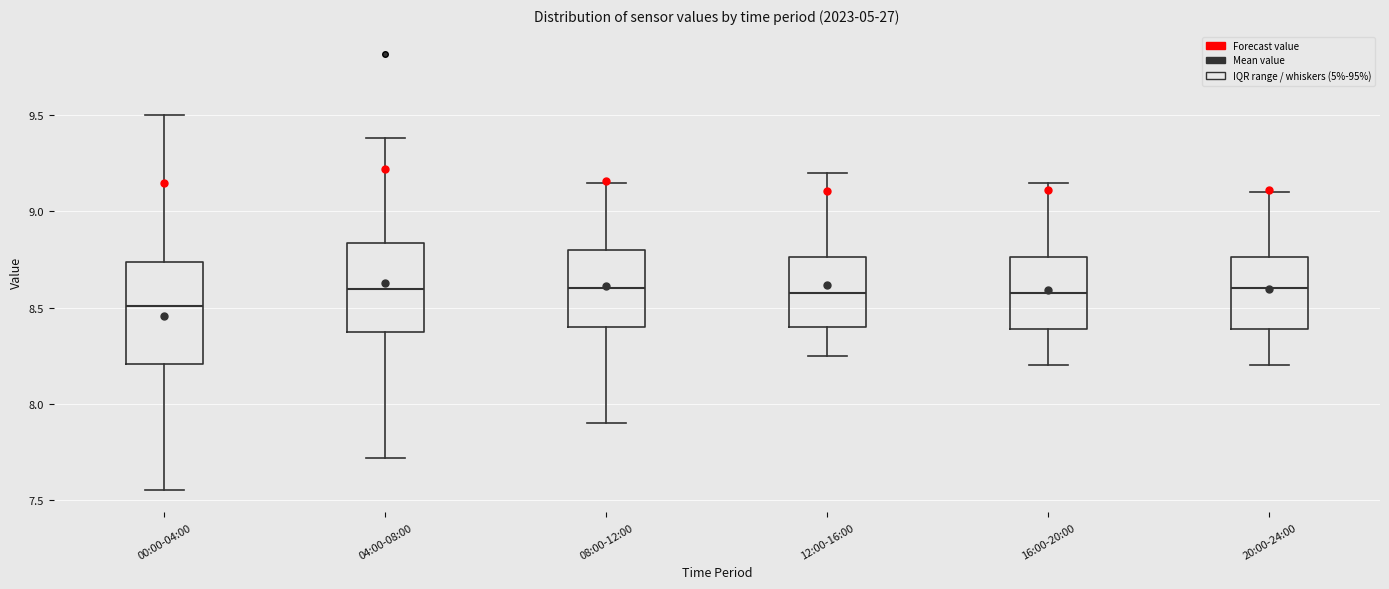

Where does the upper whisker of the box for 20:00-24:00 end on the y-axis? The values are not printed on the chart, so give them approximately, as read against the axis.

9.10